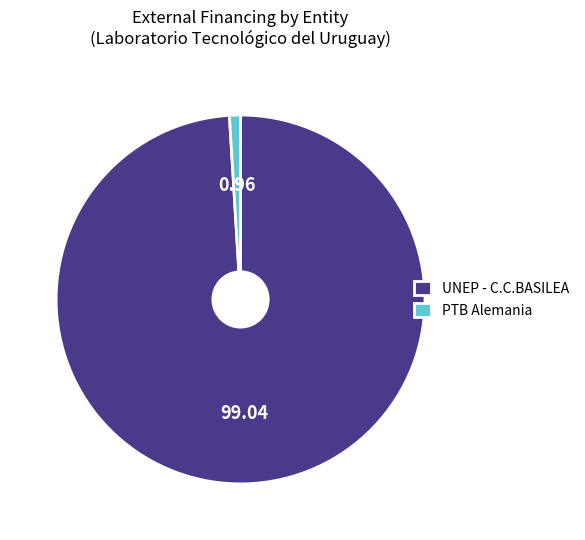

Rank the categories by value from highest to lowest.

UNEP - C.C.BASILEA, PTB Alemania